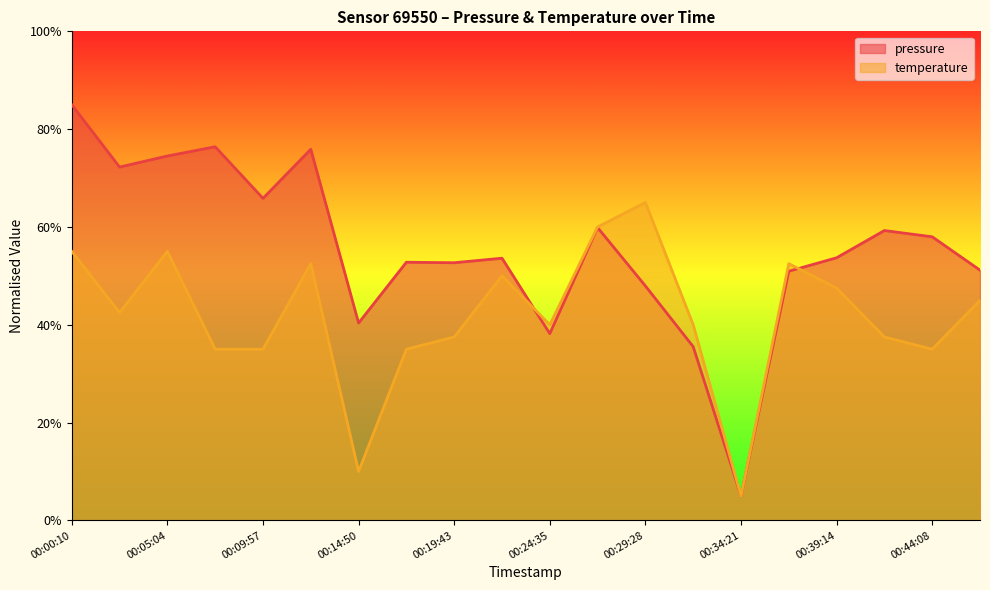

Where does the pressure series first go above 53?

00:00:10